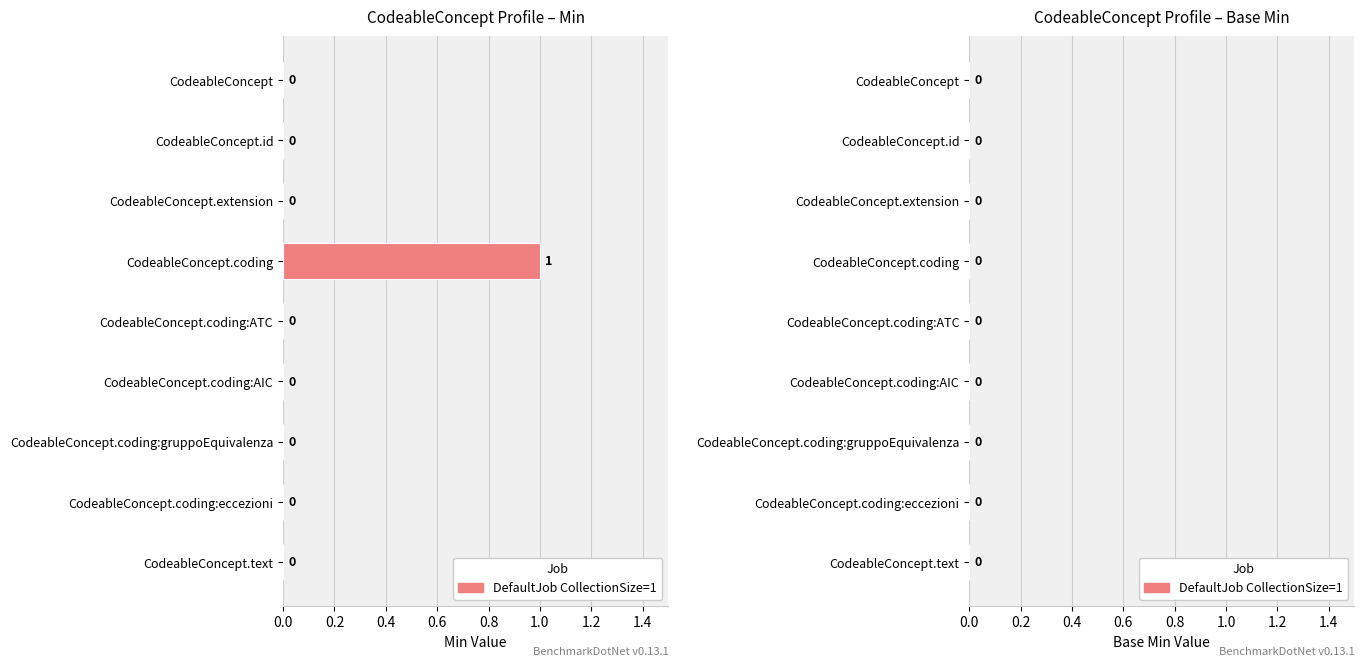

The chart shows a value of 0 at CodeableConcept.coding:ATC. True or false?

True